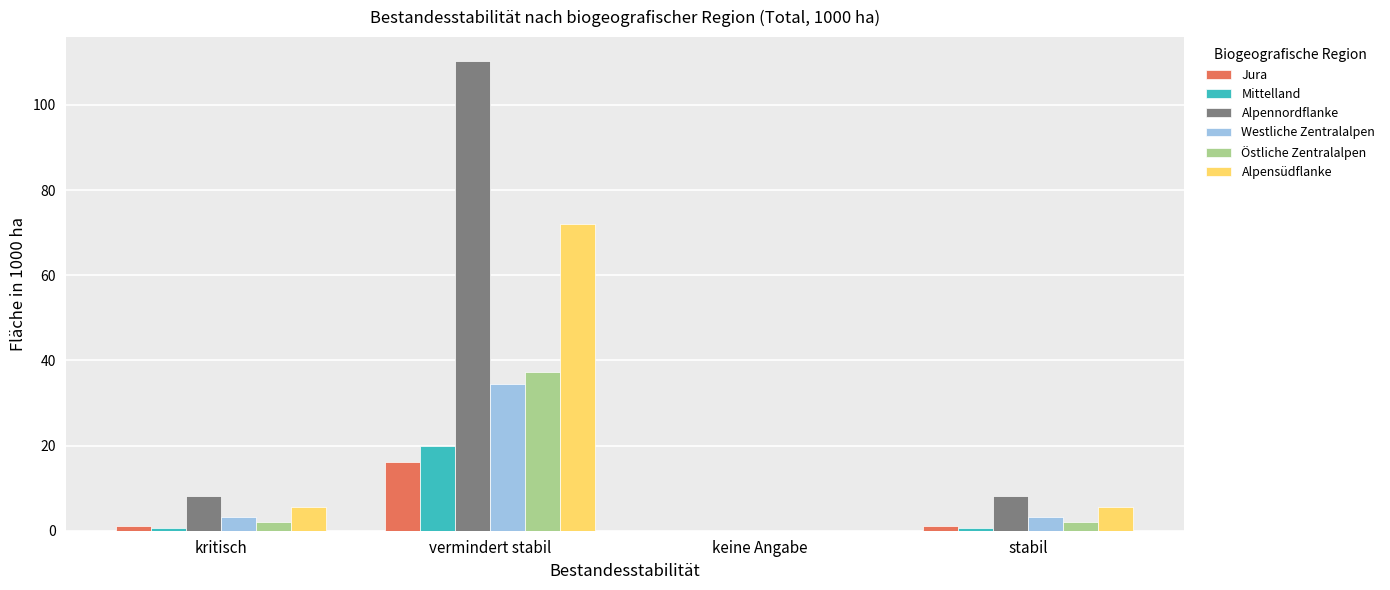

At which label does Mittelland reach its peak?

vermindert stabil